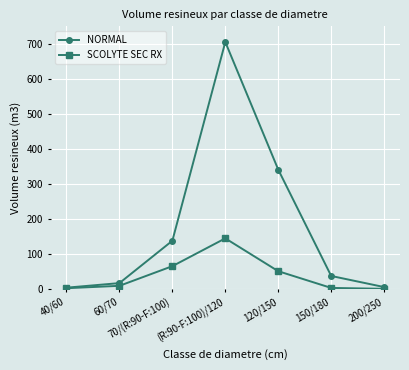

True or false: SCOLYTE SEC RX has a value of 144.2 at (R:90-F:100)/120.

True